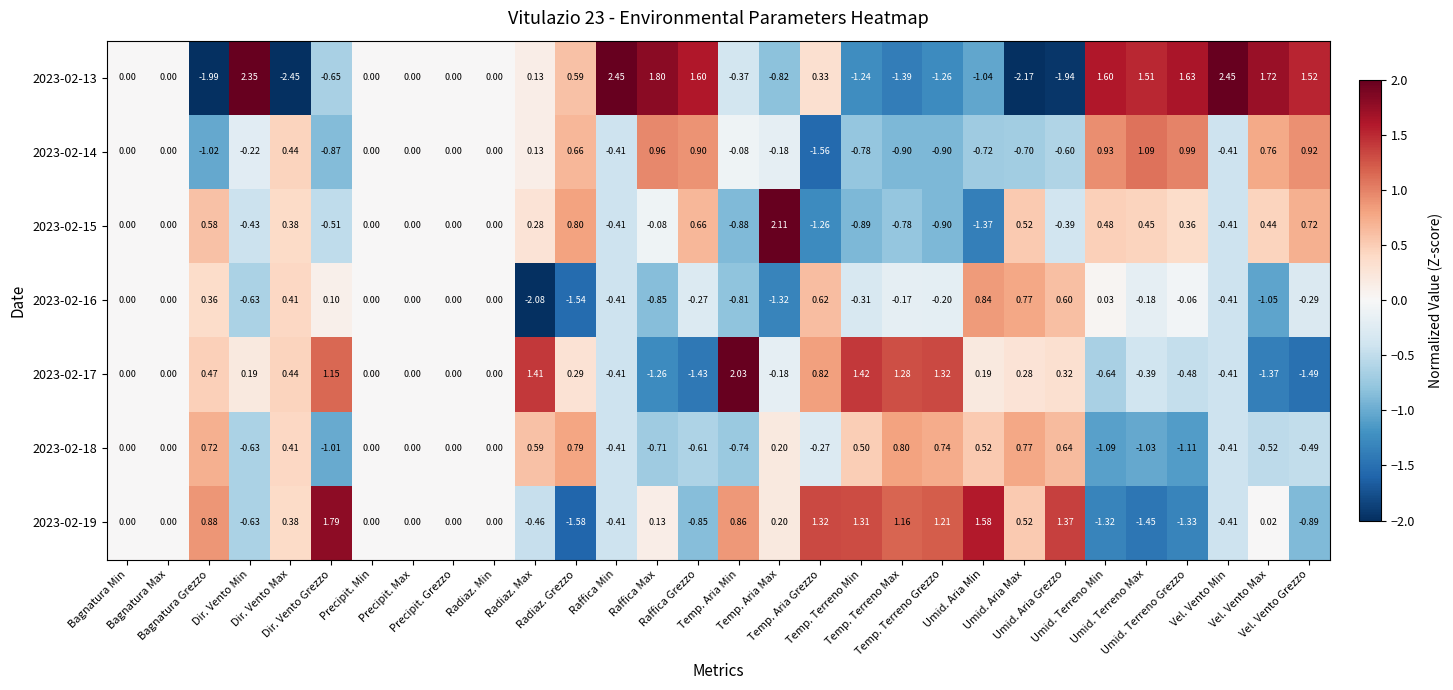

How many values in the 2023-02-14 series are below 0?

14